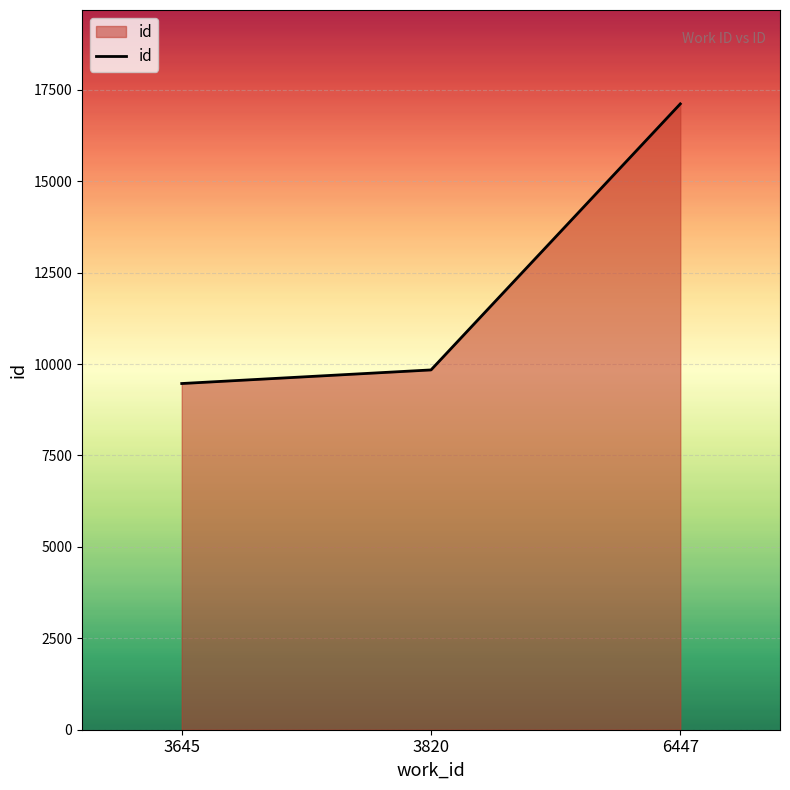

How many distinct data groups are displayed?

1